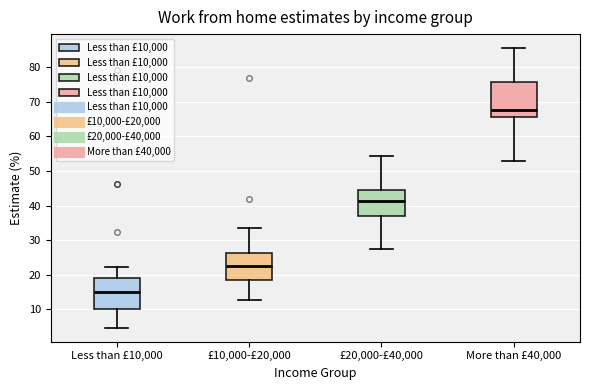

Which box is the tallest, from its lower edge to its upper edge?

More than £40,000